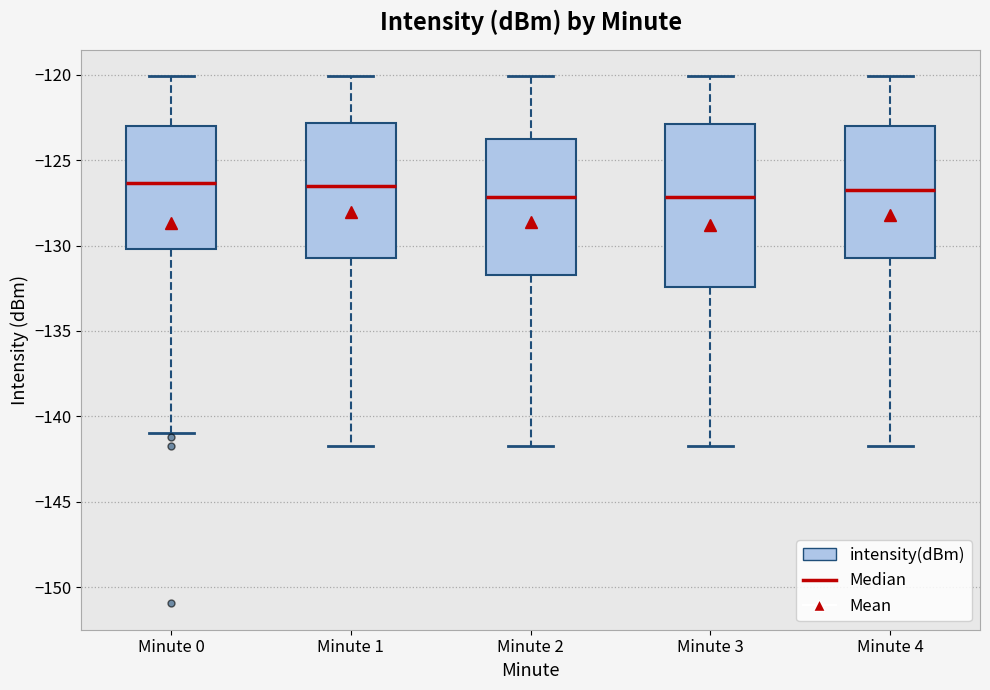

Reading left to right, transcribe this box plot: for each box, give where its median line is, the range the box spans, and where its two whiskers end, as read against the y-axis. The values are not printed on the chart, so give them approximately, as read against the axis.

Minute 0: median -126.5, box -130.0 to -123.0, whiskers -141.0 to -120.0
Minute 1: median -126.5, box -131.0 to -123.0, whiskers -141.5 to -120.0
Minute 2: median -127.0, box -131.5 to -123.5, whiskers -141.5 to -120.0
Minute 3: median -127.0, box -132.5 to -123.0, whiskers -141.5 to -120.0
Minute 4: median -126.5, box -131.0 to -123.0, whiskers -141.5 to -120.0